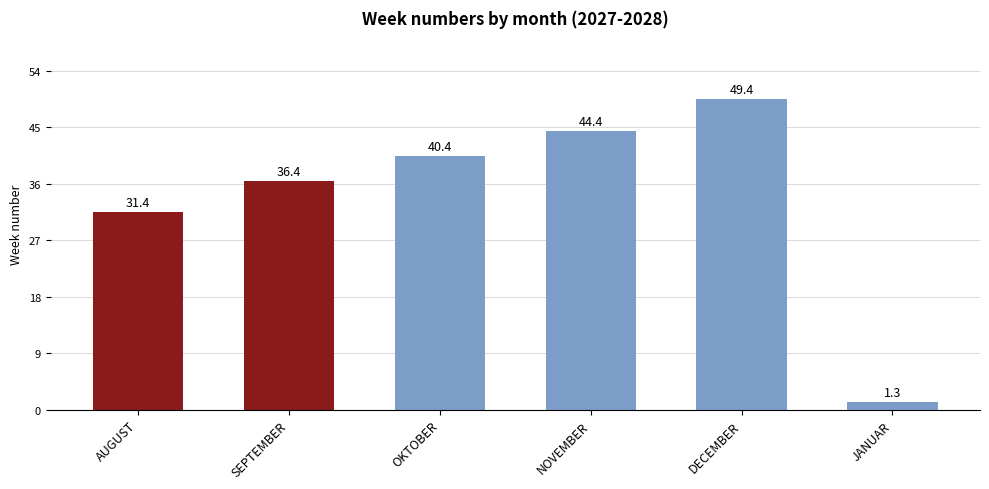

Between NOVEMBER and SEPTEMBER, which is larger?

NOVEMBER